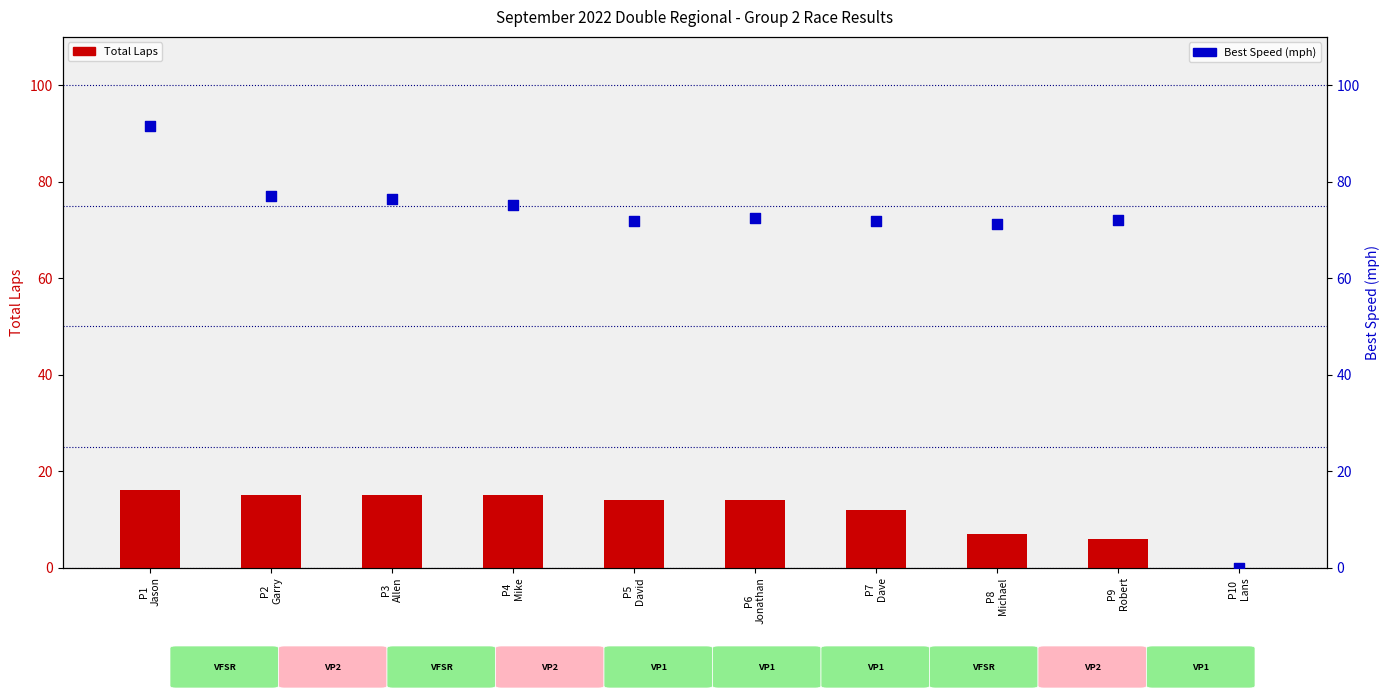

At how many categories does at least one series exceed 11?

9